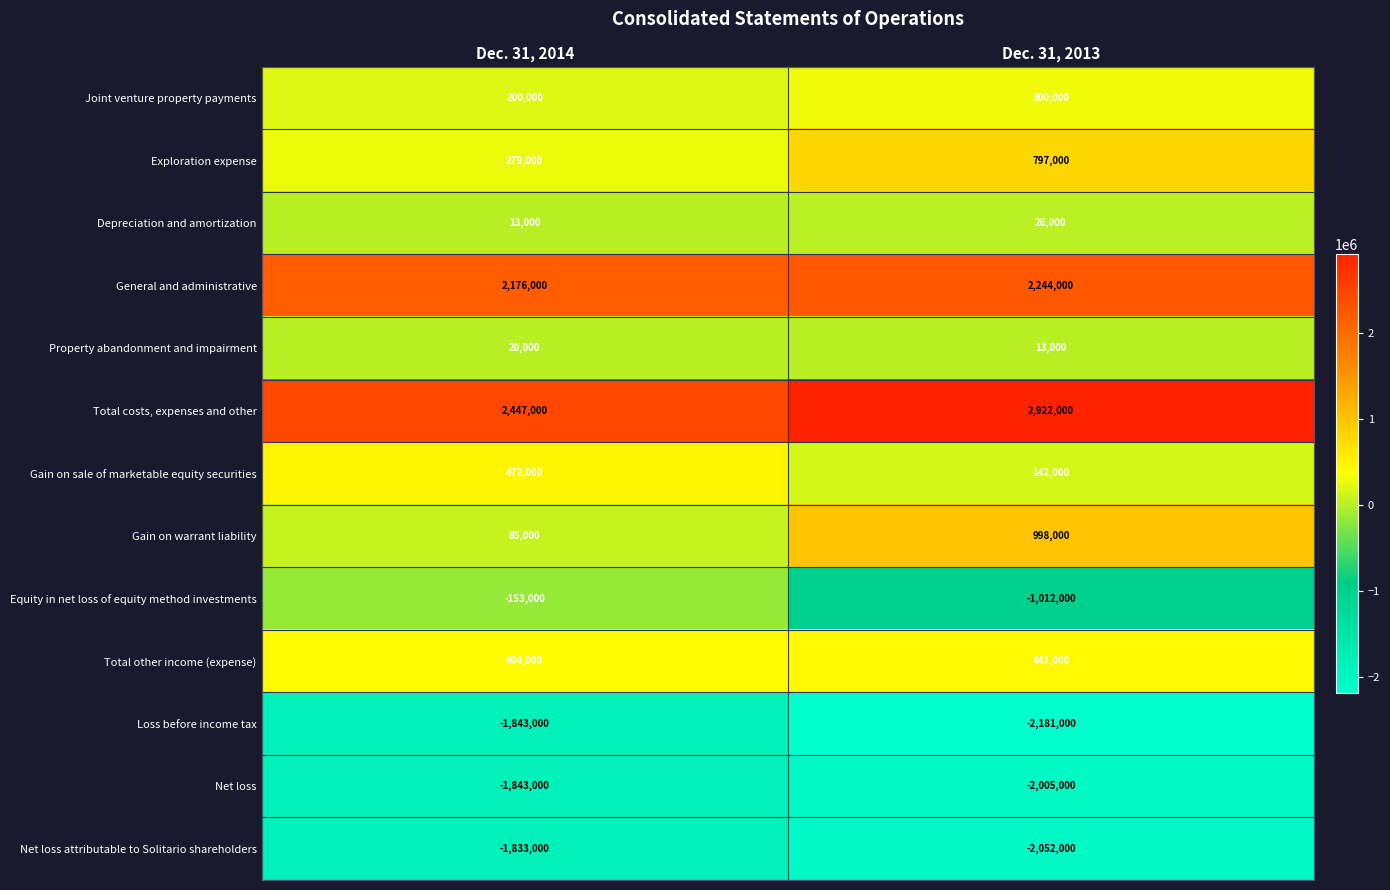

How many distinct data groups are displayed?

13